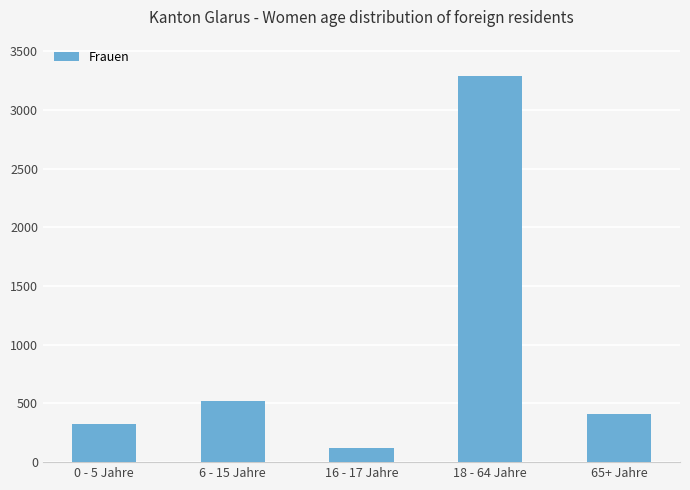

What is the label of the 1st bar from the right?

65+ Jahre